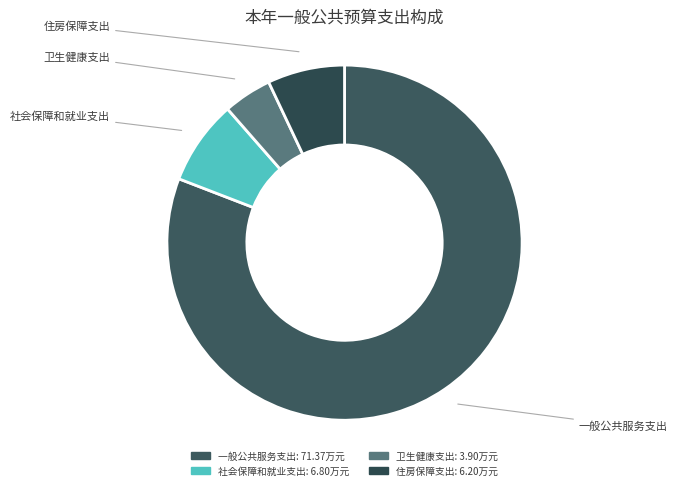

What is the largest slice in the pie chart?

一般公共服务支出